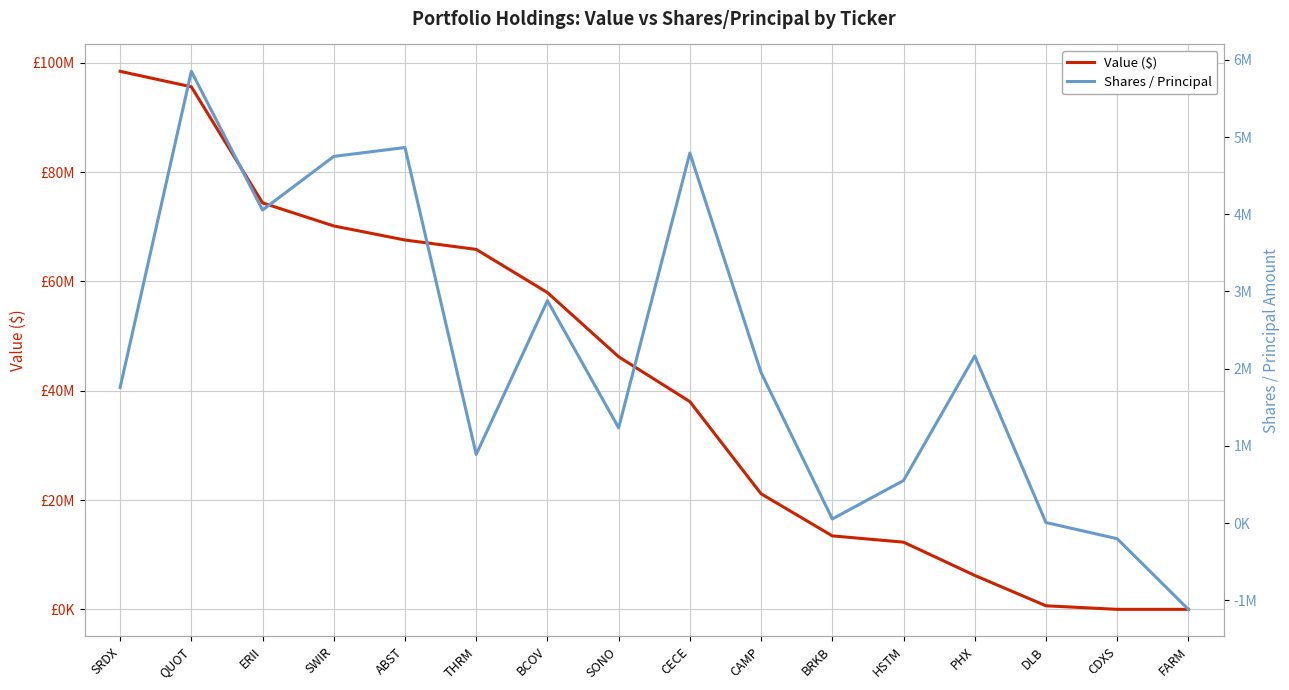

True or false: Shares / Principal has more than 2 points higher than both neighbors.

True